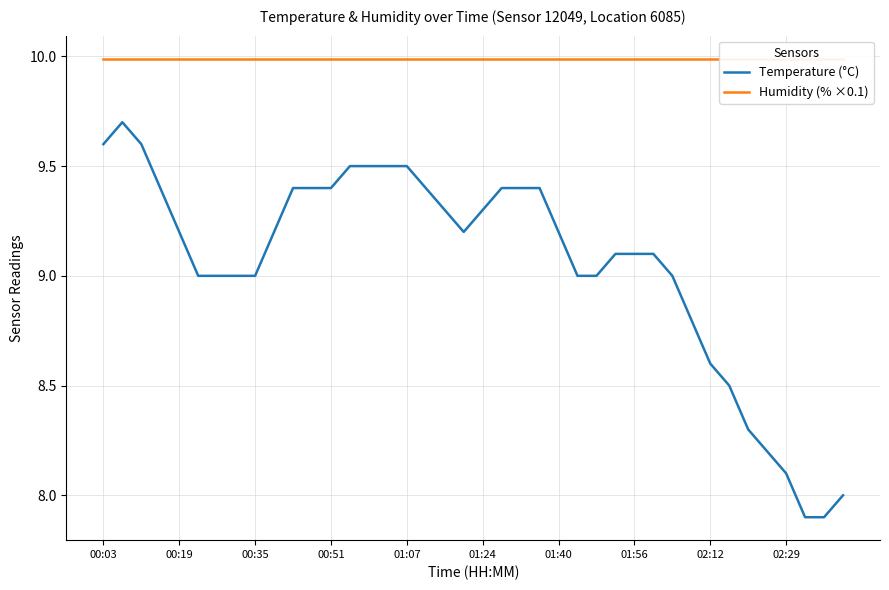

In Temperature (°C), how many points are higher than both neighbors (excluding endpoints)?

1